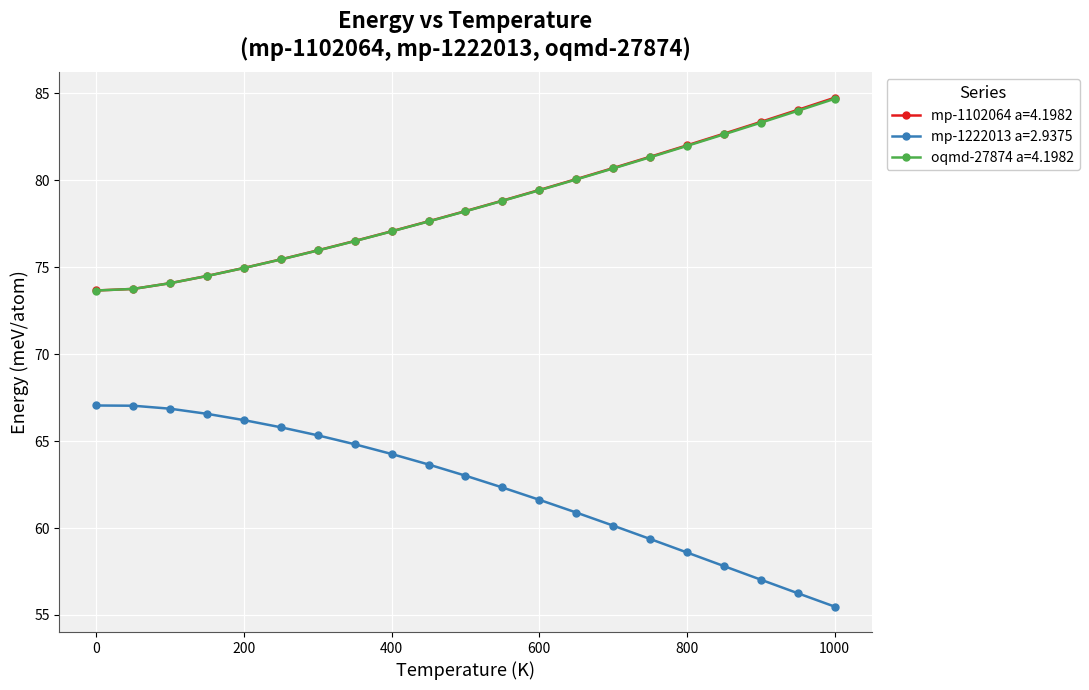

True or false: mp-1102064 a=4.1982 and oqmd-27874 a=4.1982 intersect in this chart.

False